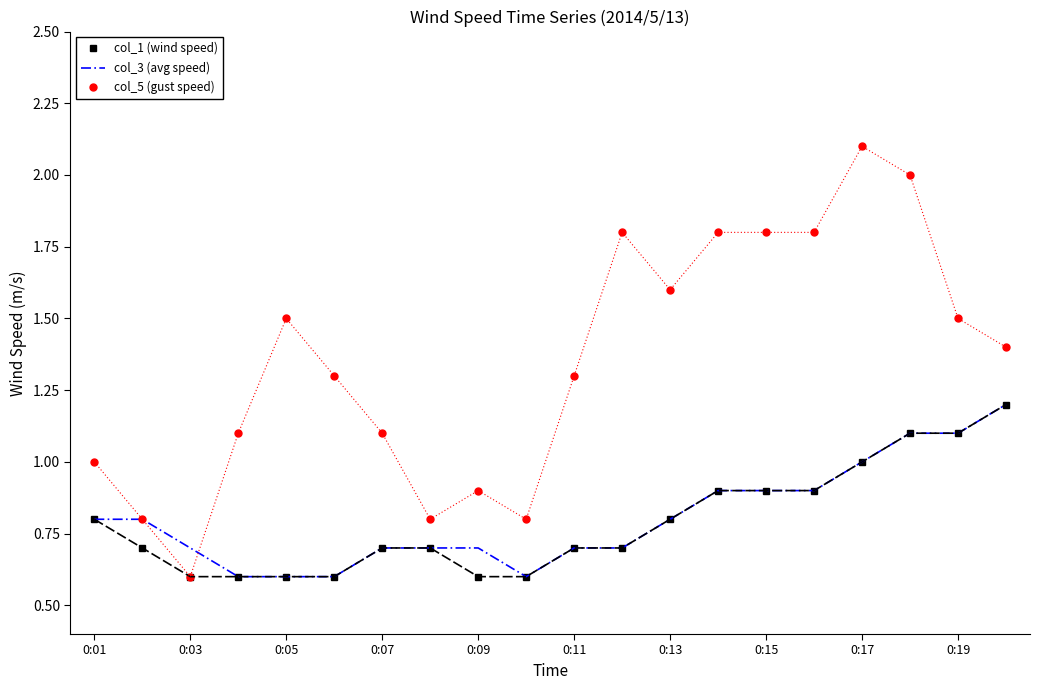

What is the maximum value for col_1 (wind speed)?

1.2